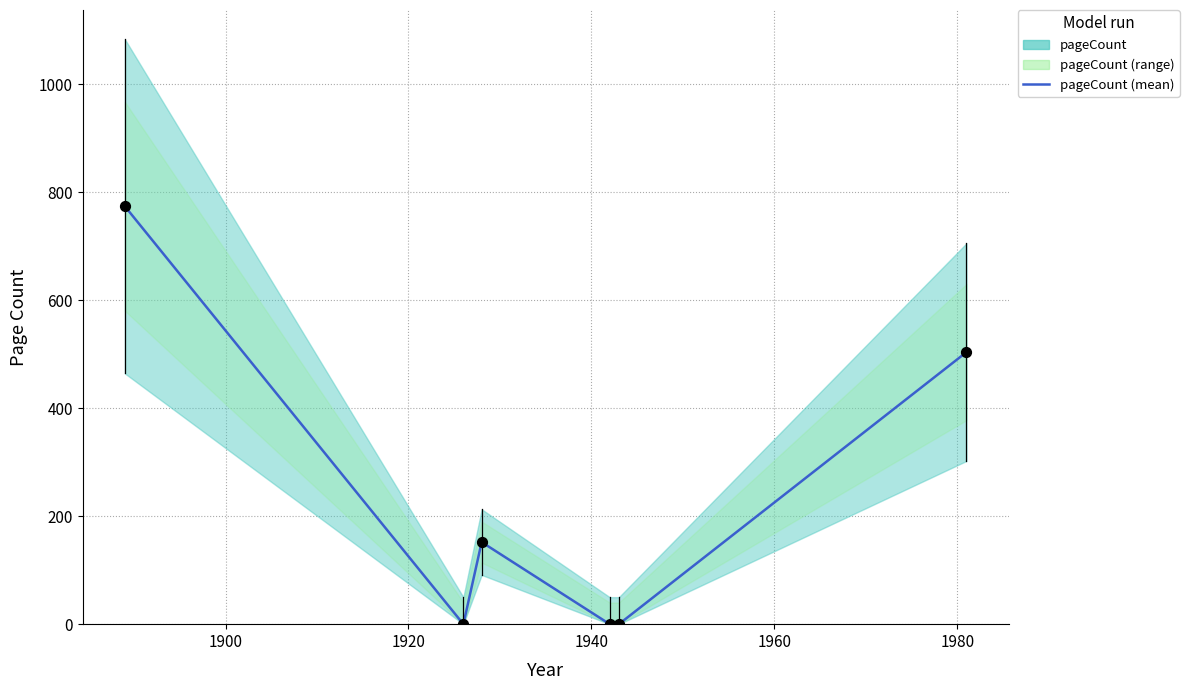

Which has a higher value, 1900 or 1940?

1900